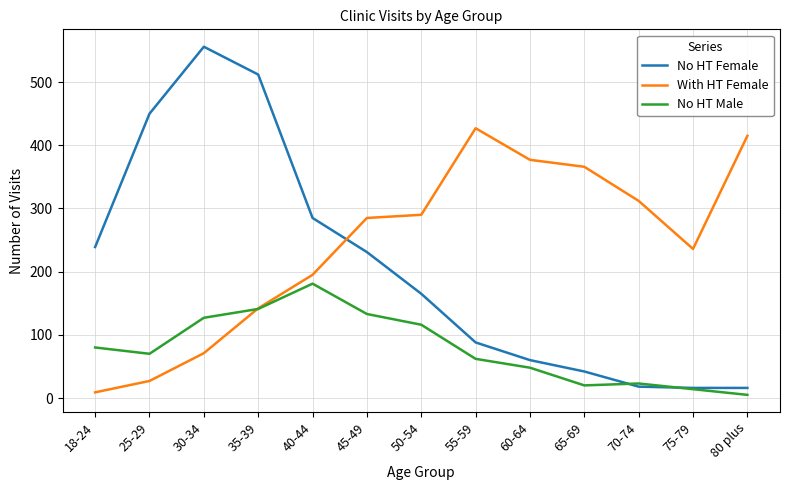

What is the sum of all No HT Female values?

2678